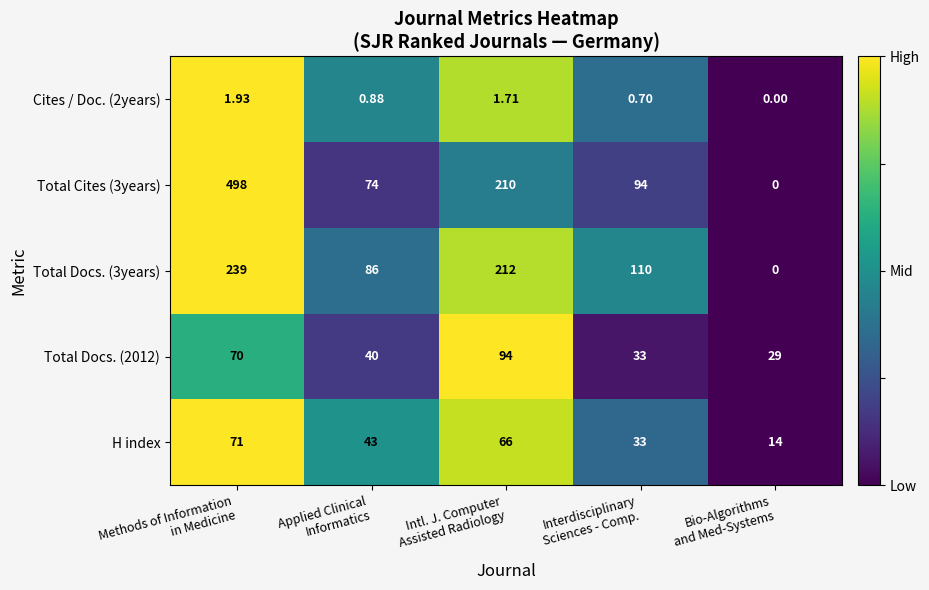

What is the maximum value shown in the chart?

498.0